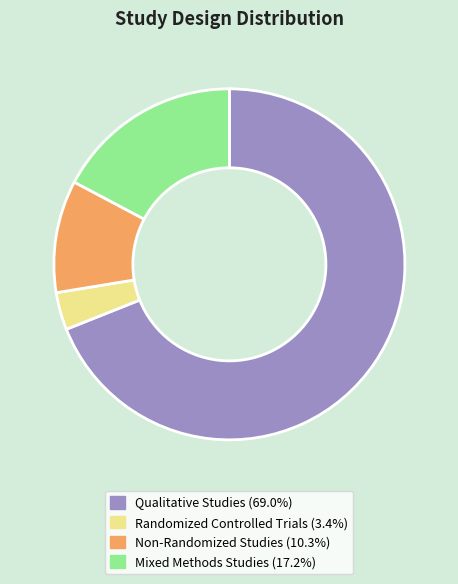

Is there a majority slice in this chart?

Yes